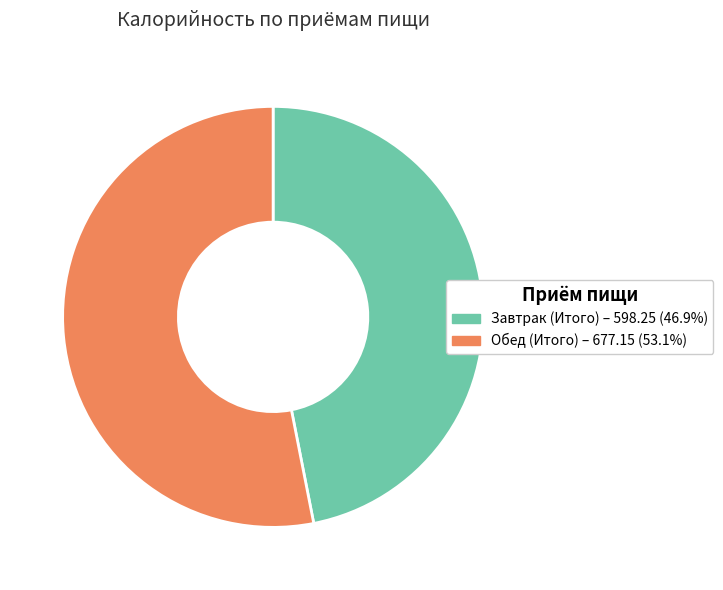

Which slice is the largest?

Обед (Итого)